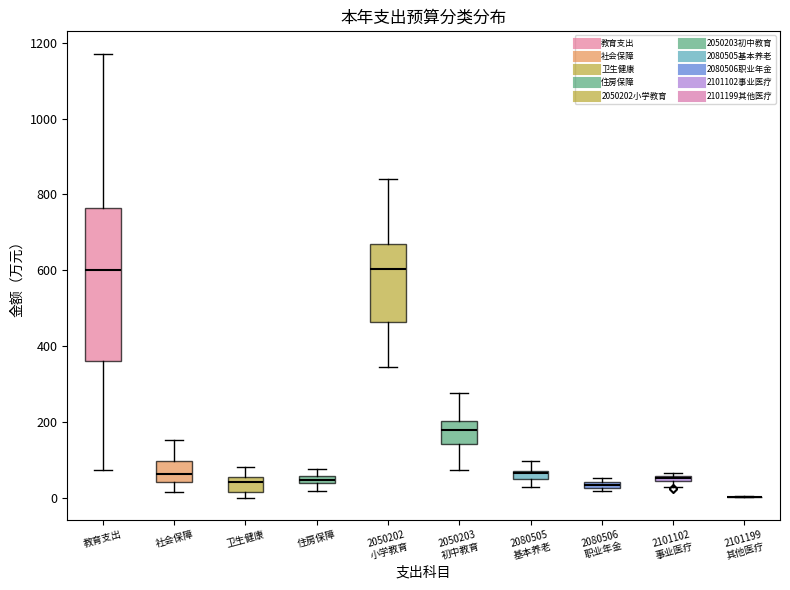

Which box is the tallest, from its lower edge to its upper edge?

教育支出